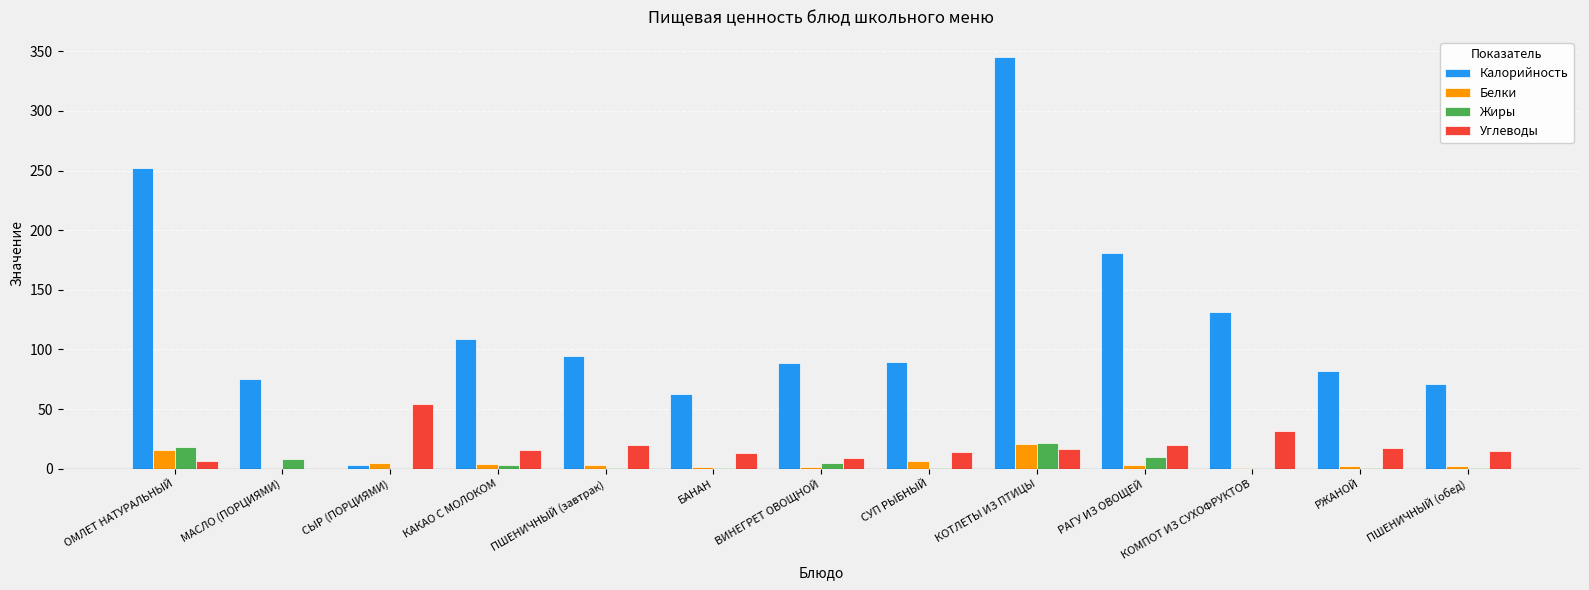

What is the sum of all Белки values?

66.4